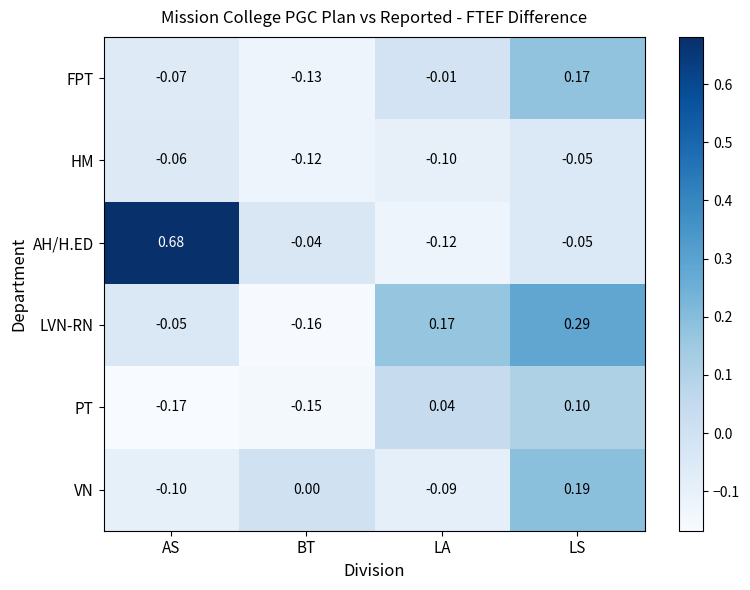

At which category is the sum across all series the highest?

LS